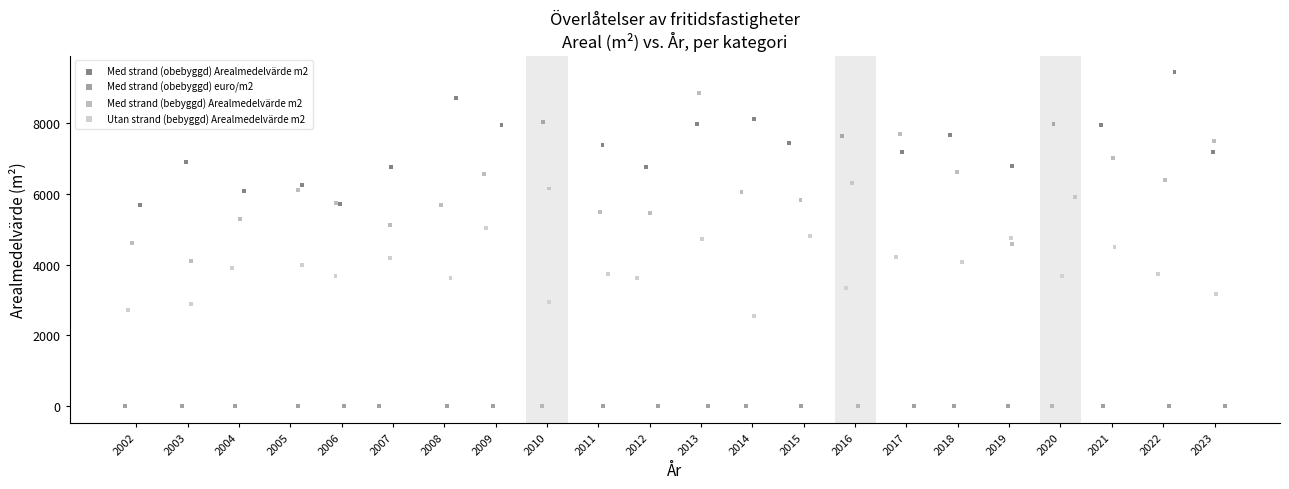

What are all the series names shown in the legend?

Med strand (obebyggd) Arealmedelvärde m2, Med strand (obebyggd) euro/m2, Med strand (bebyggd) Arealmedelvärde m2, Utan strand (bebyggd) Arealmedelvärde m2